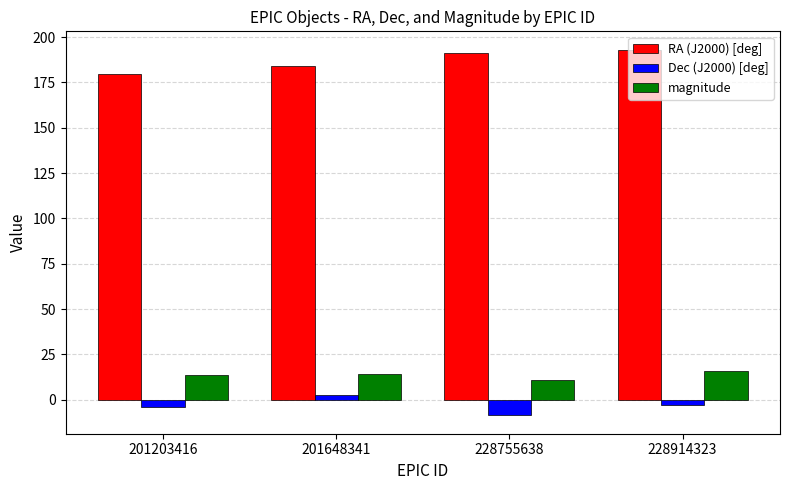

At how many categories does at least one series exceed 39?

4